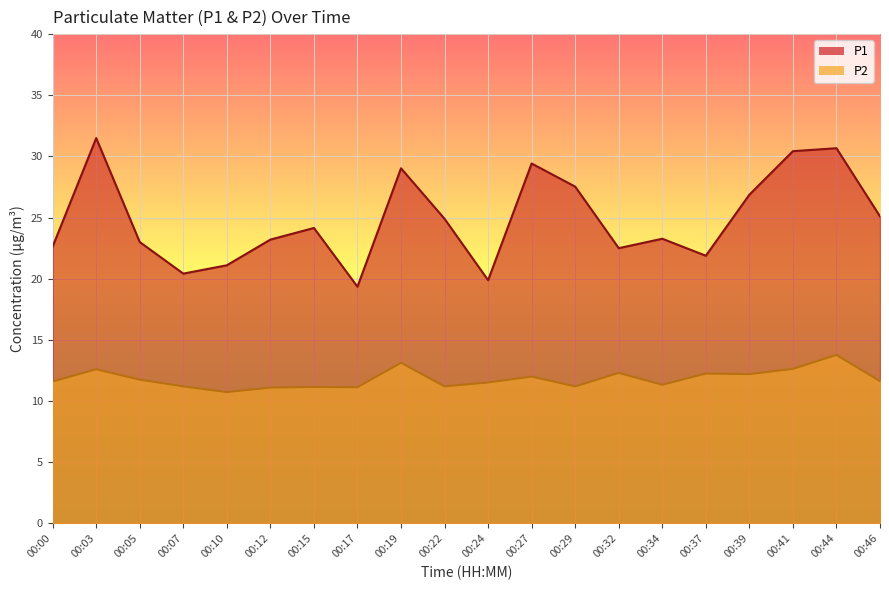

What is the difference between the highest and lowest values at 00:03?

18.9